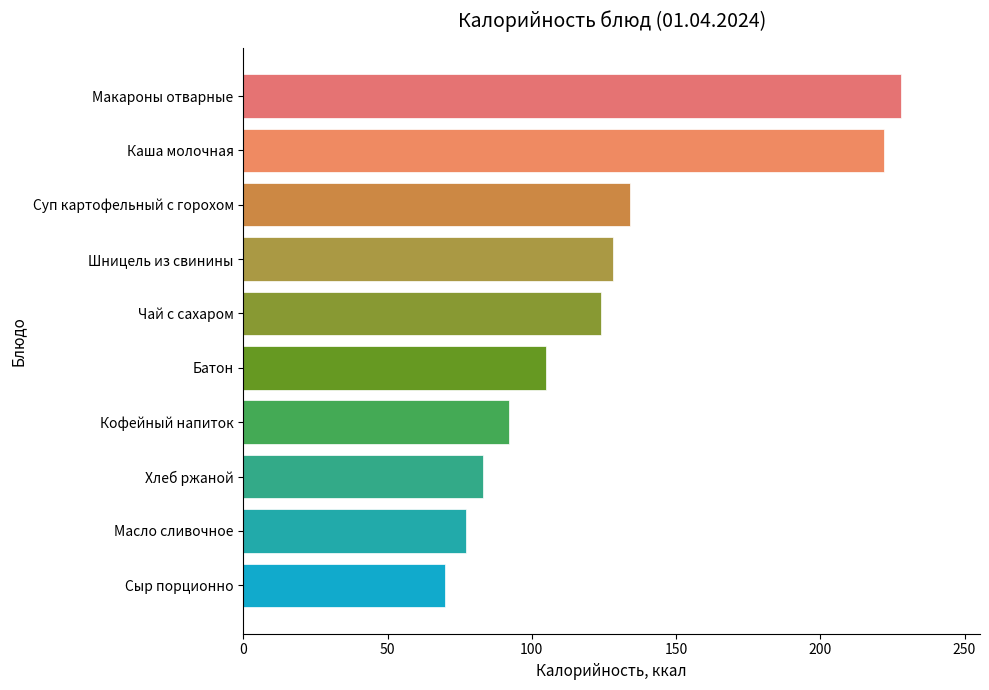

What is the ratio of the value at Каша молочная to the value at Чай с сахаром?

1.8